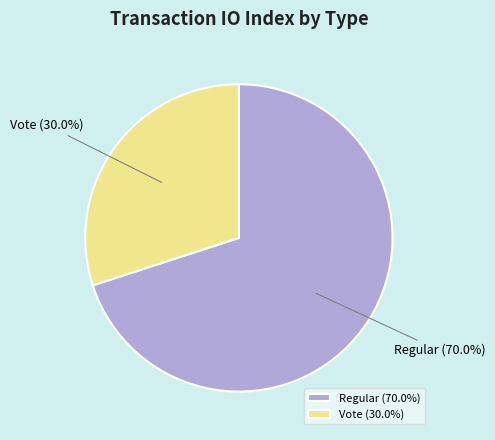

To the nearest percent, what is the average slice percentage?

50%